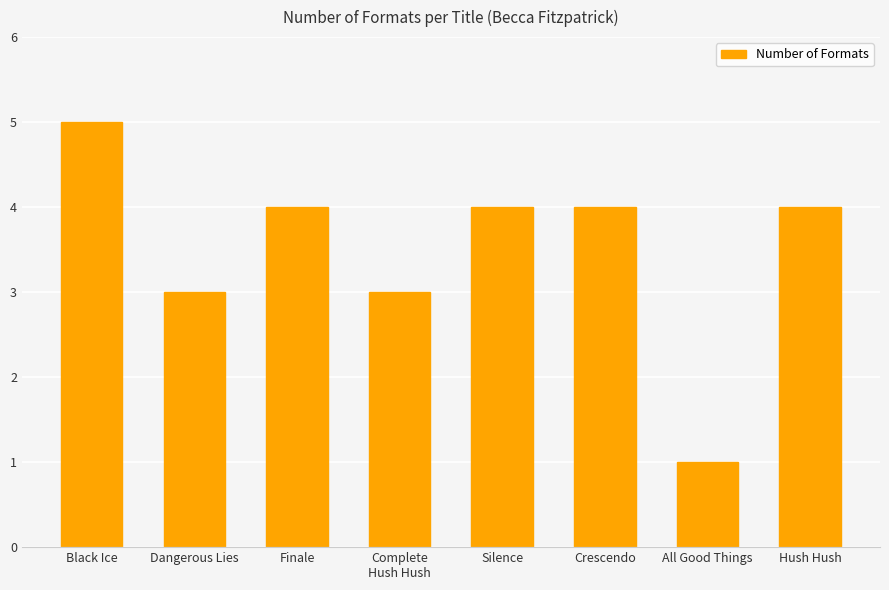

What is the approximate value at Hush Hush?

4